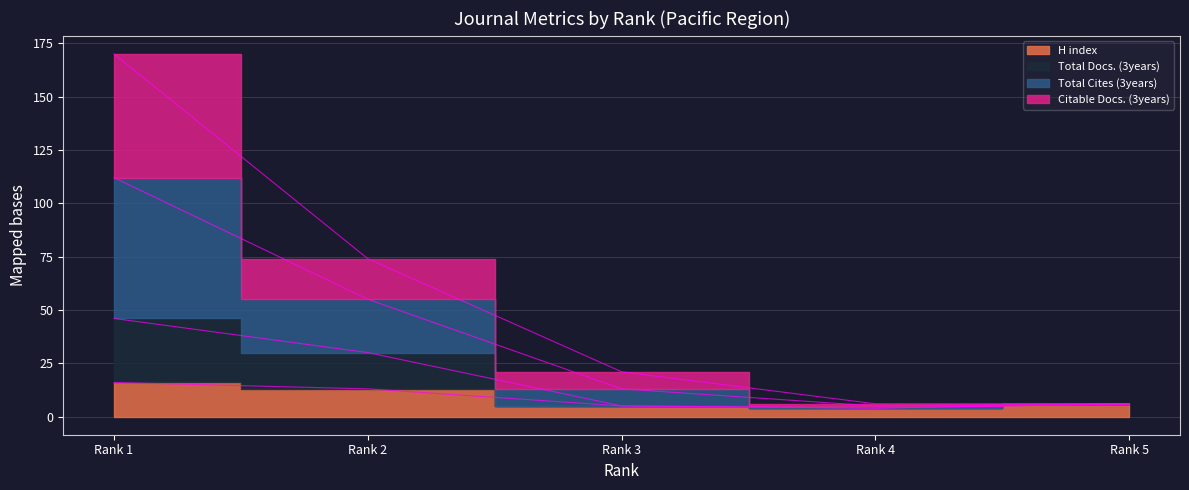

True or false: Total Docs. (3years) and Total Cites (3years) cross at least once.

False